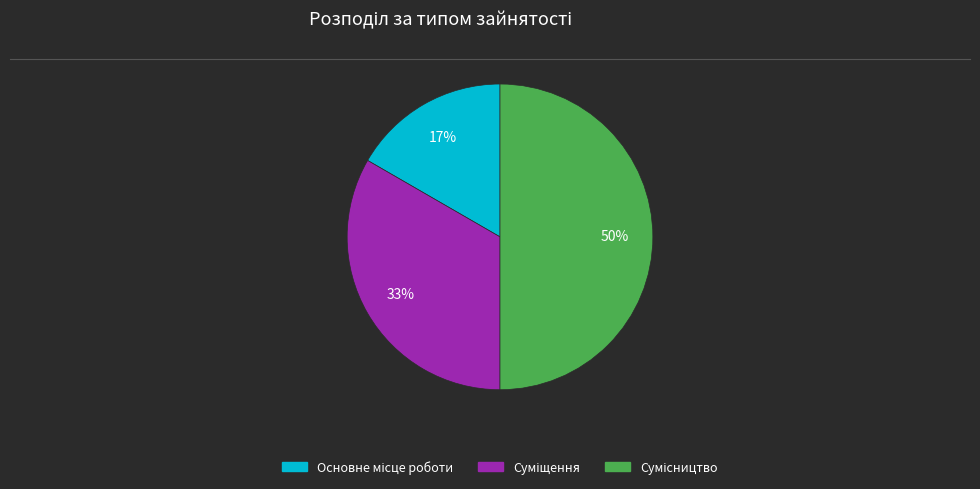

To the nearest percent, what is the difference between the largest and smallest slice percentages?

33%